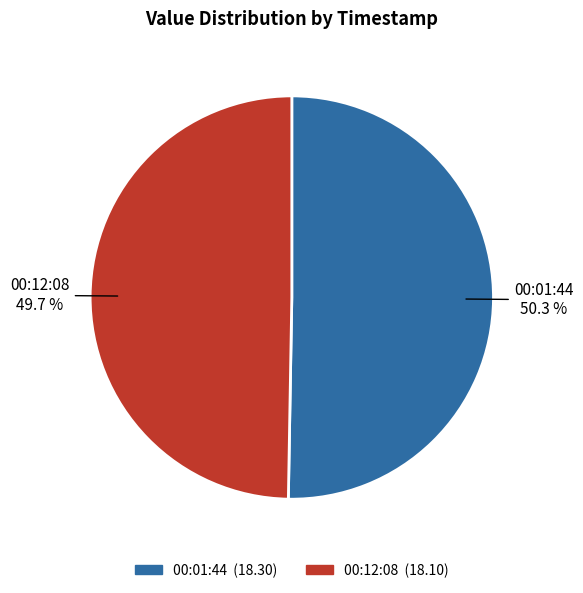

Is there a majority slice in this chart?

Yes